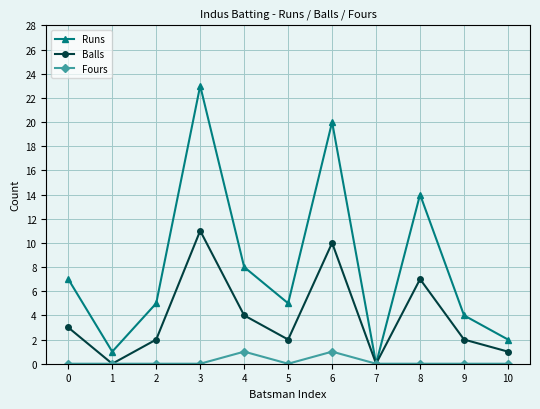

The value of Balls at 2 is 1. True or false?

False